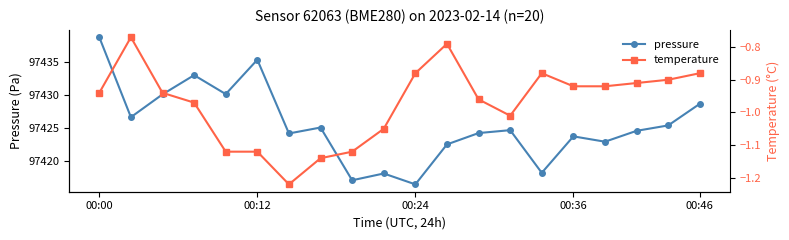

How many data points in pressure are above 97424?

13